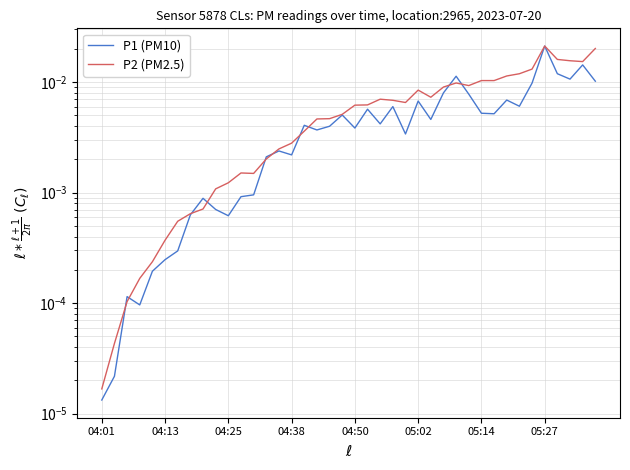

Does the chart have visible grid lines?

Yes